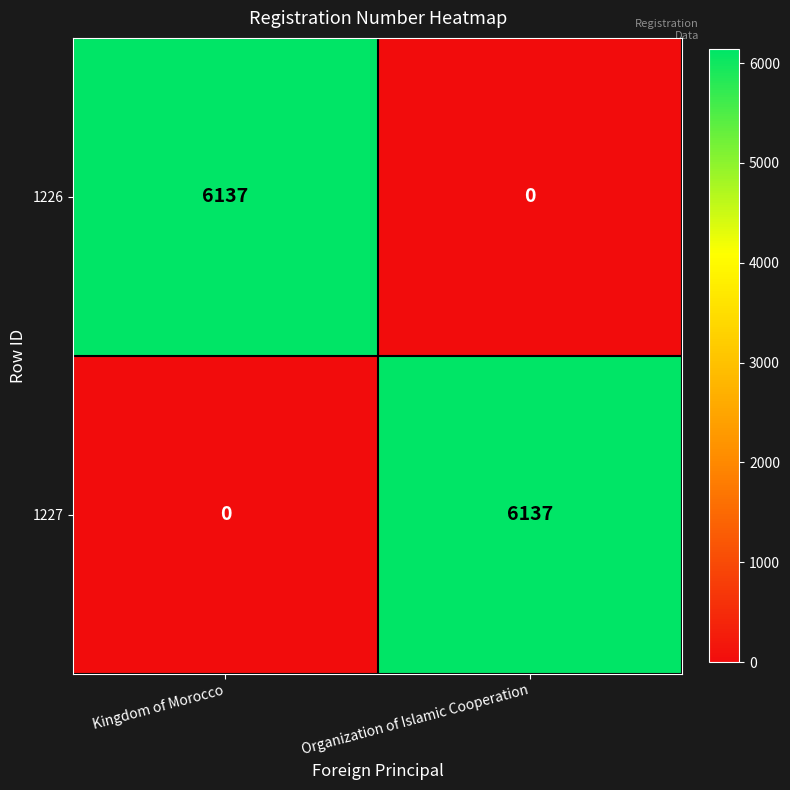

At which label does 1227 reach its minimum?

Kingdom of Morocco